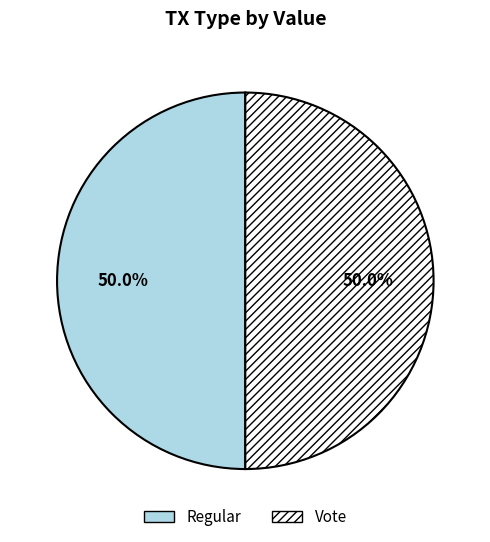

Approximately how many times larger is the value at Vote compared to Regular?

1.0